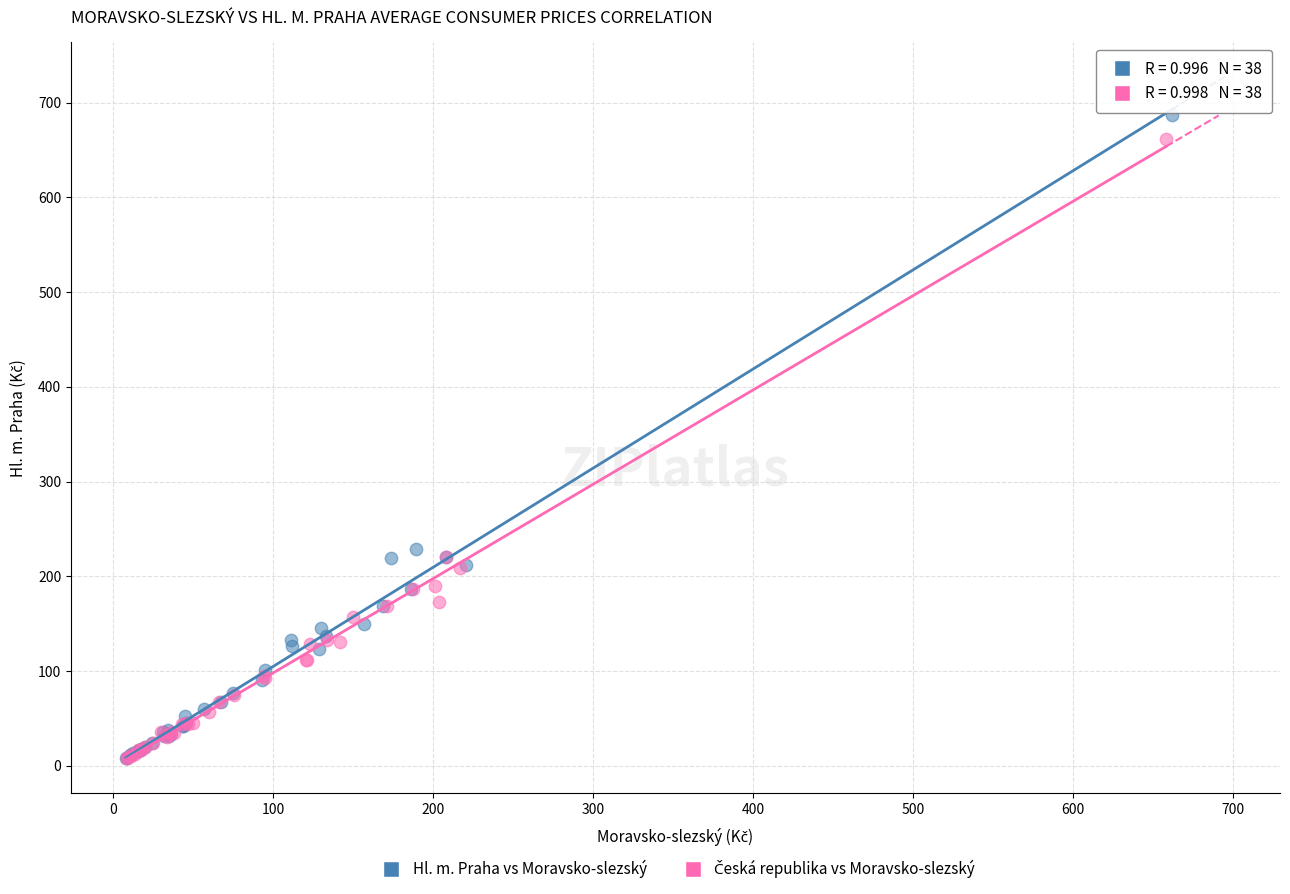

Which series has the largest Y range (max minus min)?

Hl. m. Praha vs Moravsko-slezský